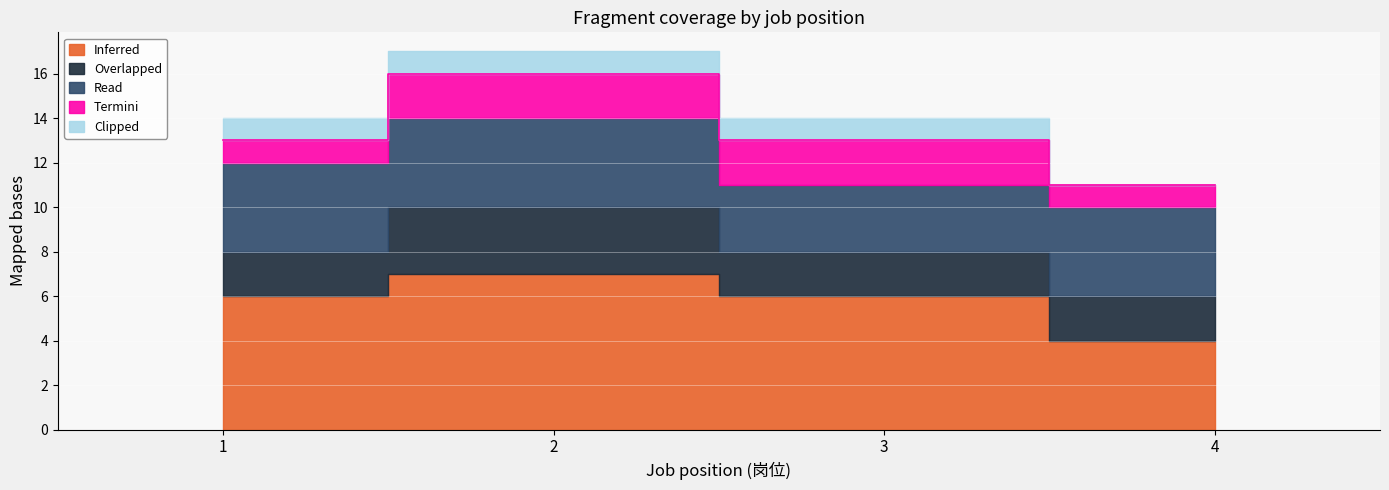

Is it true that Read equals 7 at 1?

False